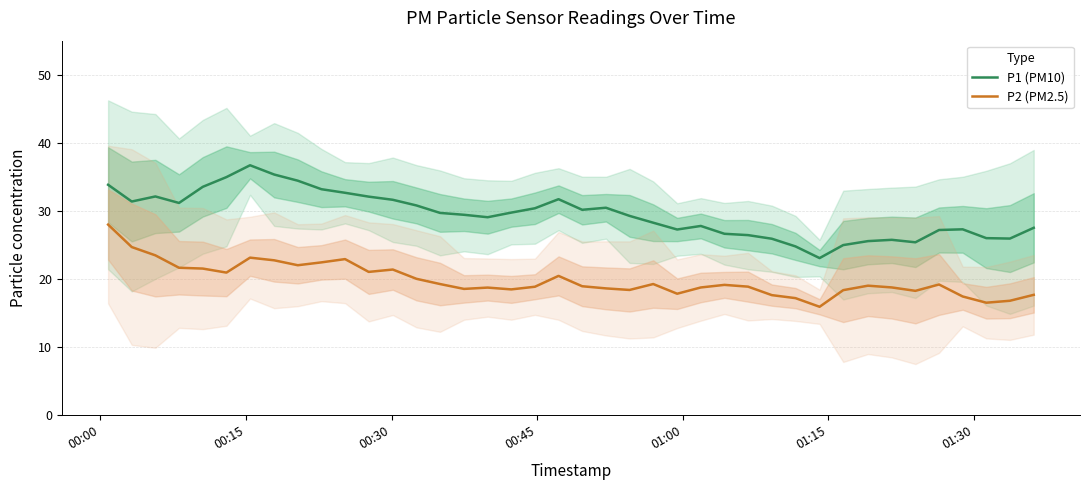

How many lines are shown in the chart?

2